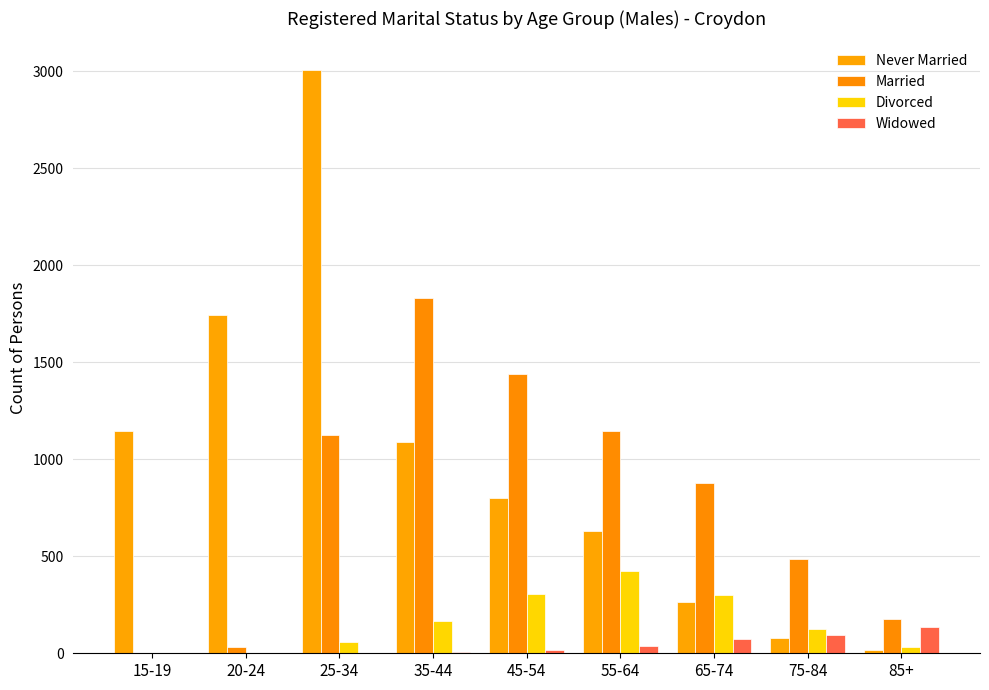

Is the value of Never Married at 65-74 greater than the value of Widowed at 55-64?

Yes